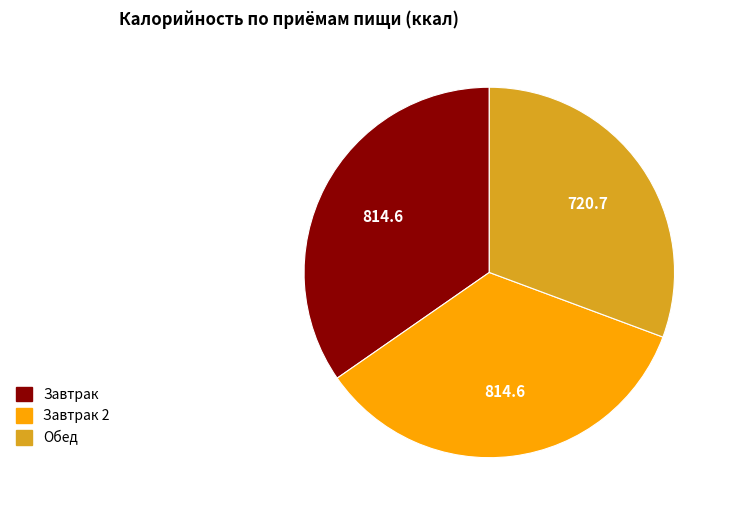

Does any single category account for the majority?

No